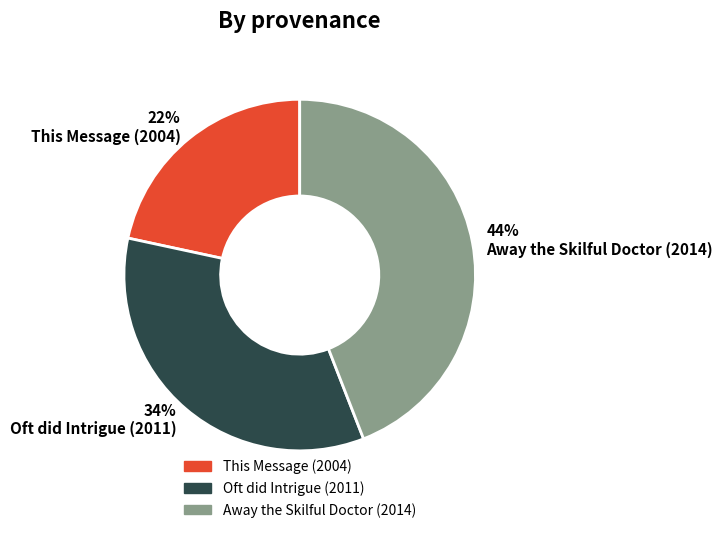

Is Oft did Intrigue (2011) the majority of the pie?

No